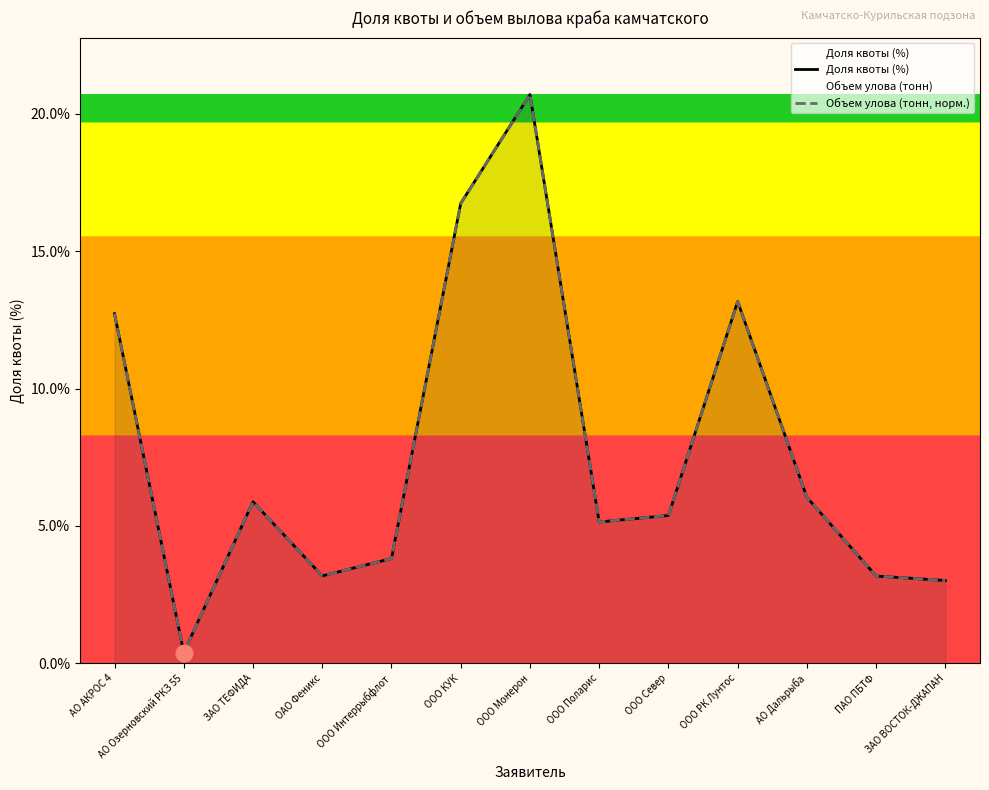

The Объем улова (тонн, норм.) series shows 3.2 at ОАО Феникс. True or false?

True